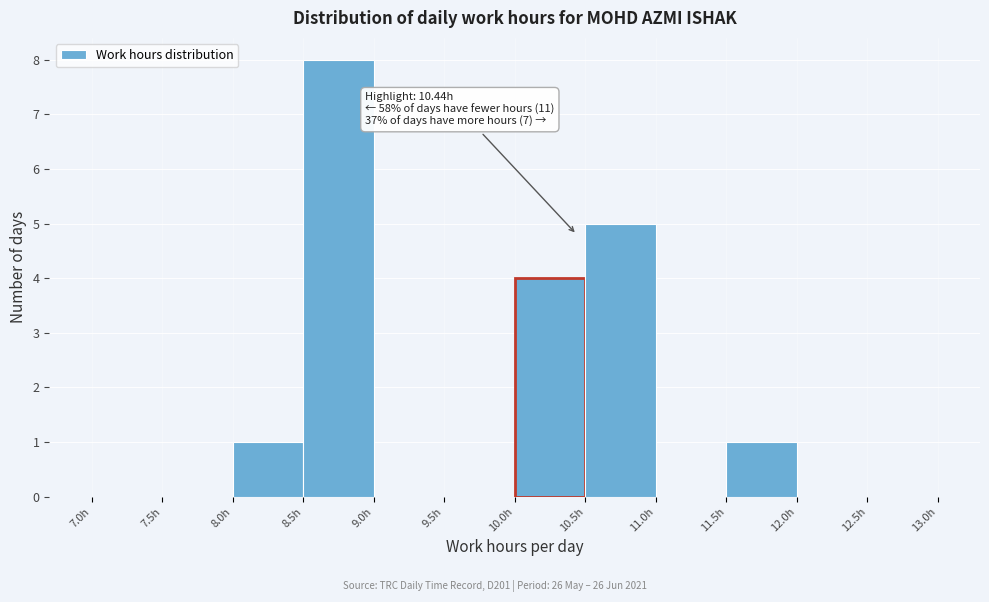

Which range on the x-axis has the tallest bar?

8.5 to 9.0